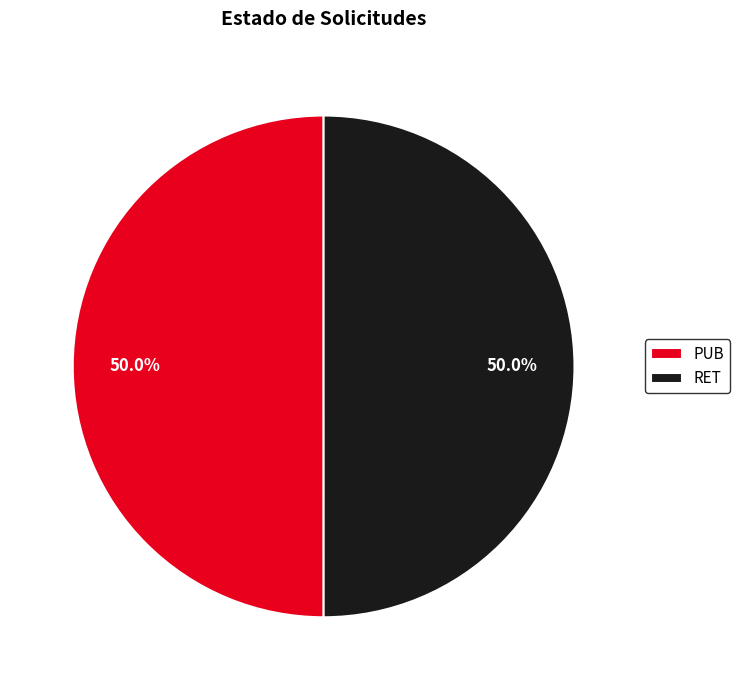

Approximately how many times larger is the value at RET compared to PUB?

1.0